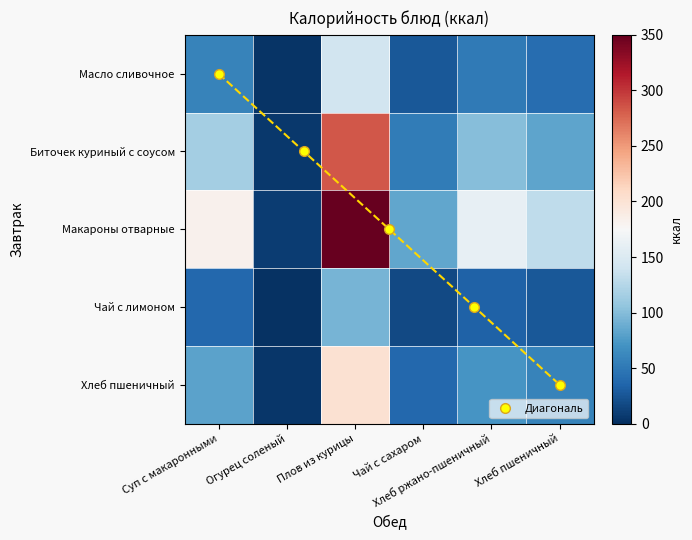

Which category has the lowest value across all series?

Огурец соленый